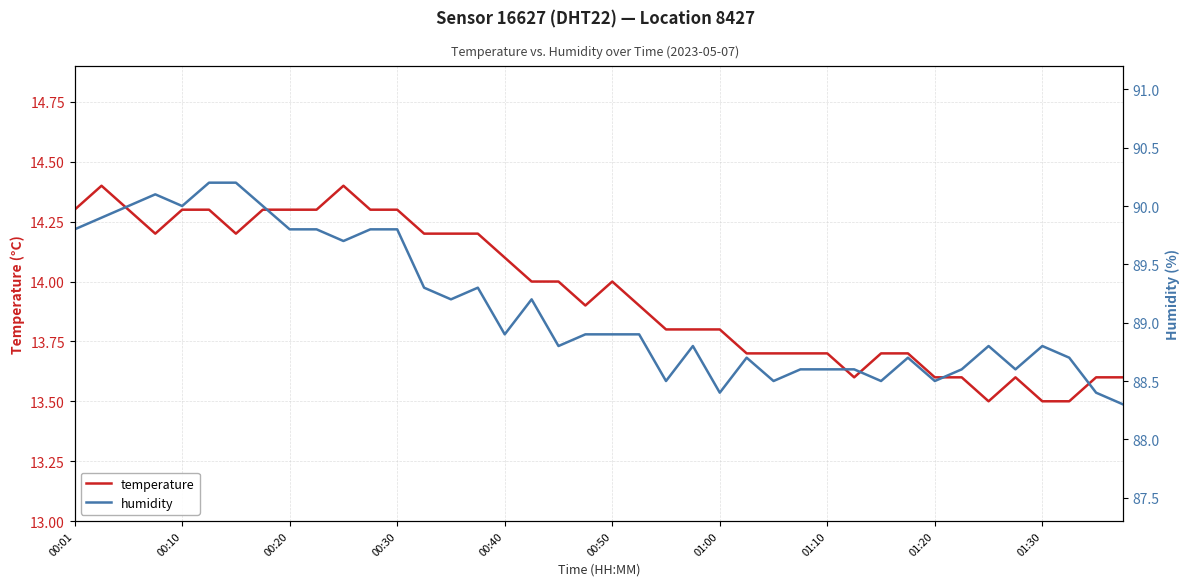

At 39, list the series in order from largest to smallest.

humidity, temperature